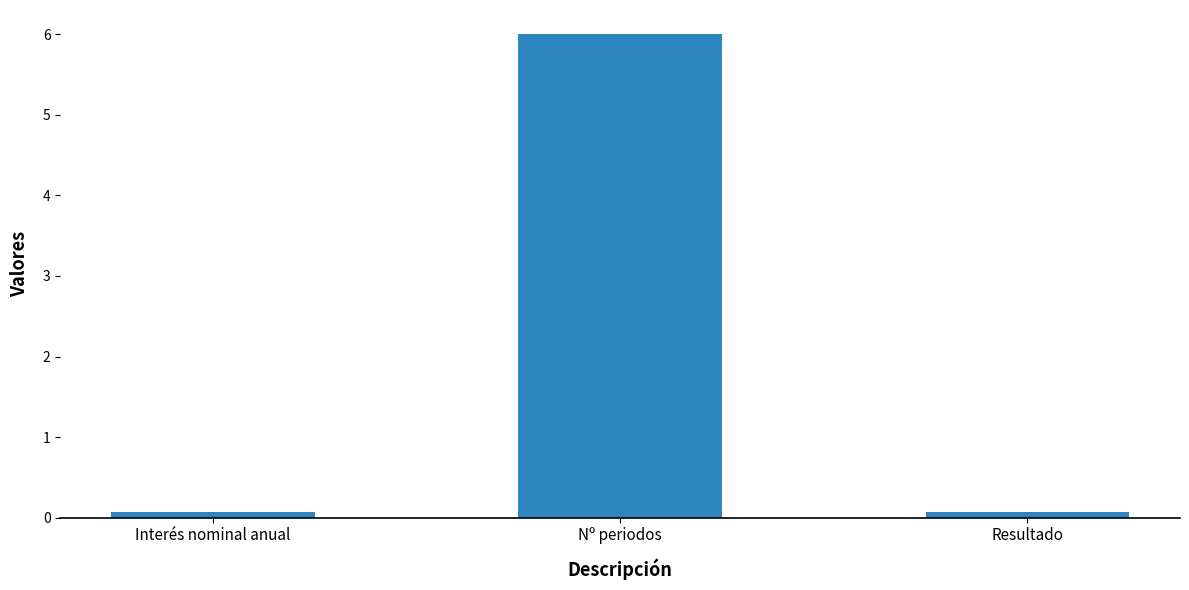

Reading right to left, extract all data points from this chart.

Resultado=0.1	Nº periodos=6.0	Interés nominal anual=0.1